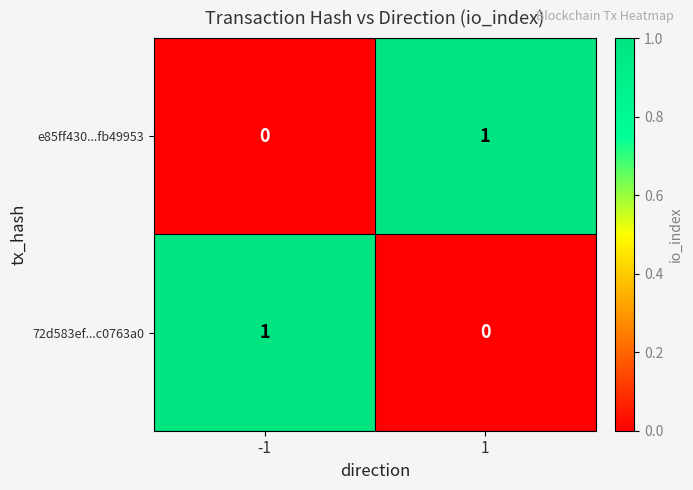

What is the difference between the highest and lowest values at -1?

1